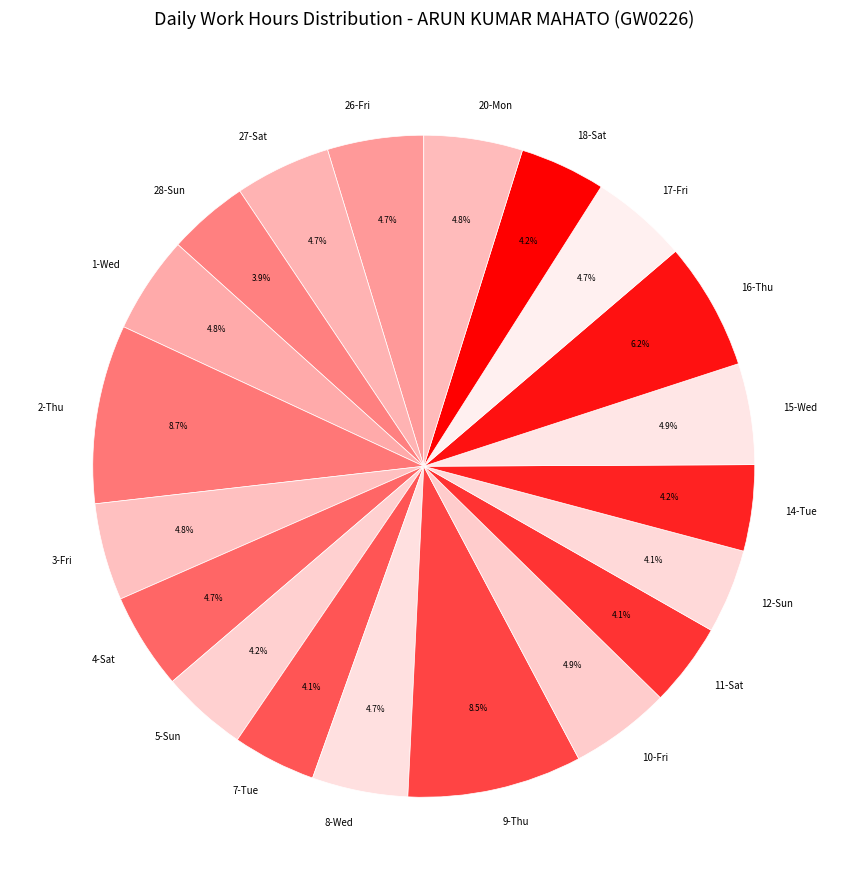

To the nearest percent, what portion does 26-Fri represent?

5%